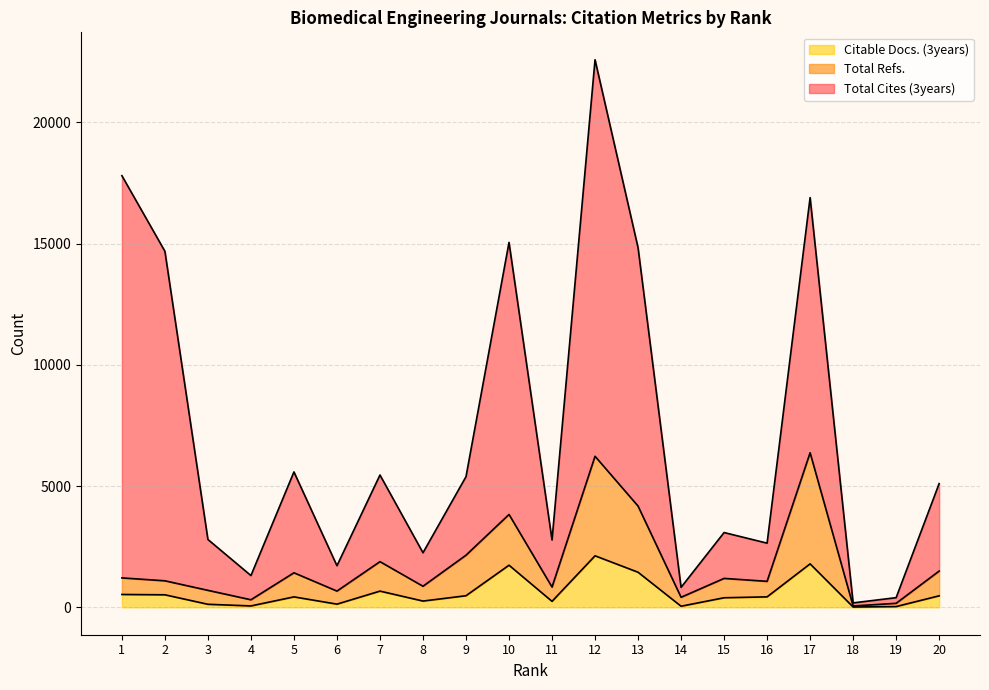

What value does the Citable Docs. (3years) series have at 14?

46.0